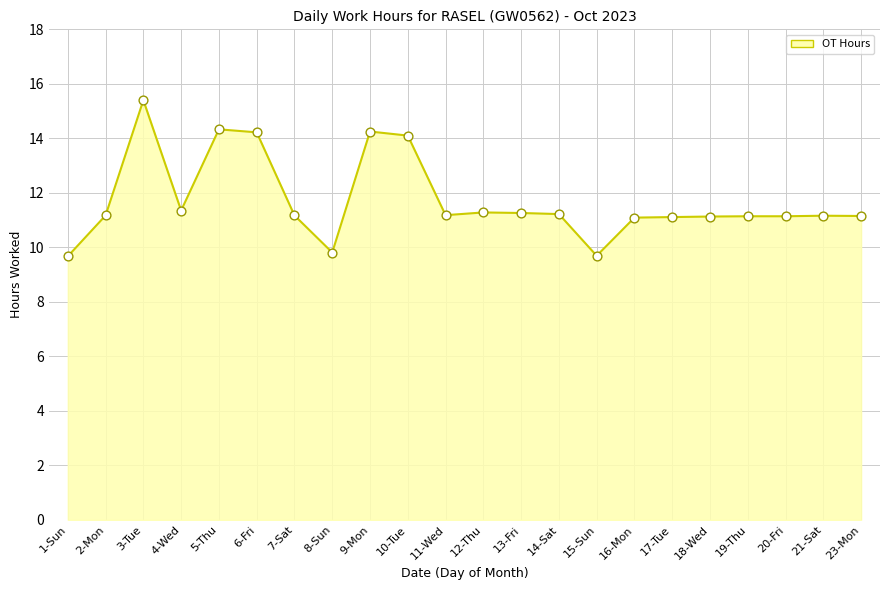

Approximately how many times larger is the value at 1-Sun compared to 3-Tue?

0.6